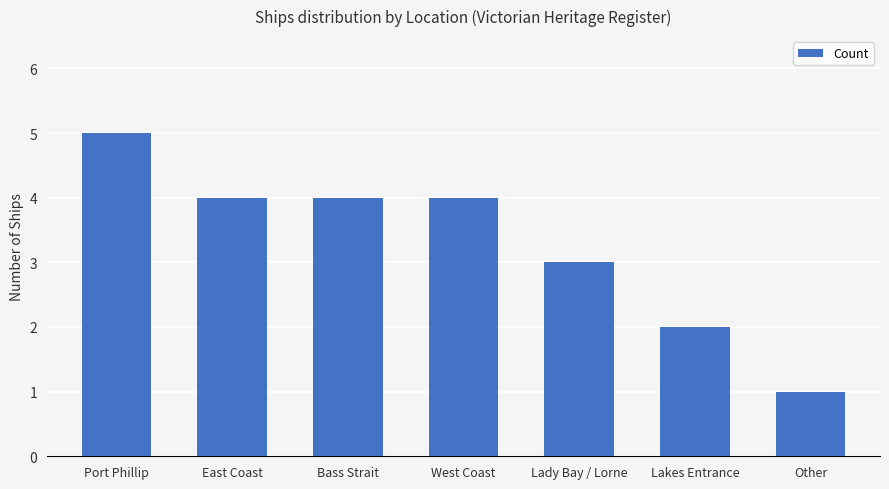

Count the number of categories in the chart.

7